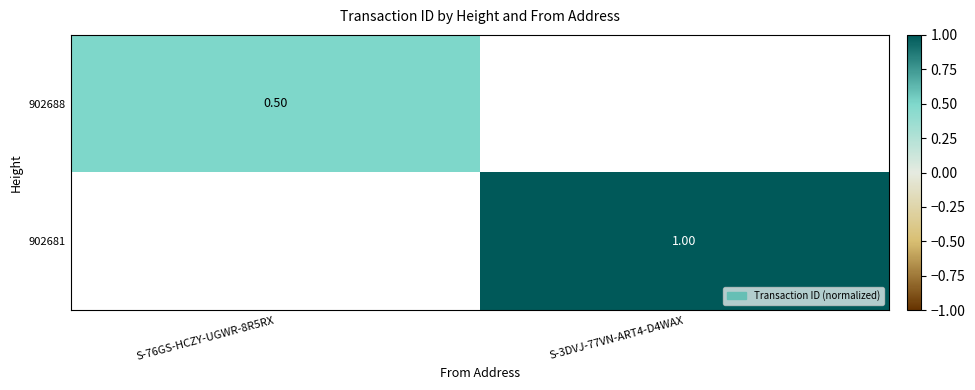

How many values in 902688 are above zero?

1